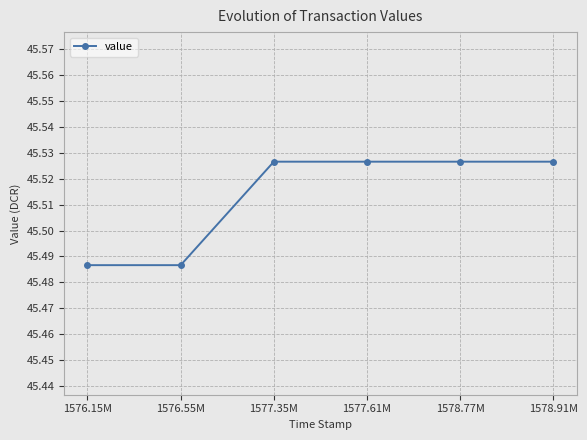

What position from the left is 1576.15M?

1